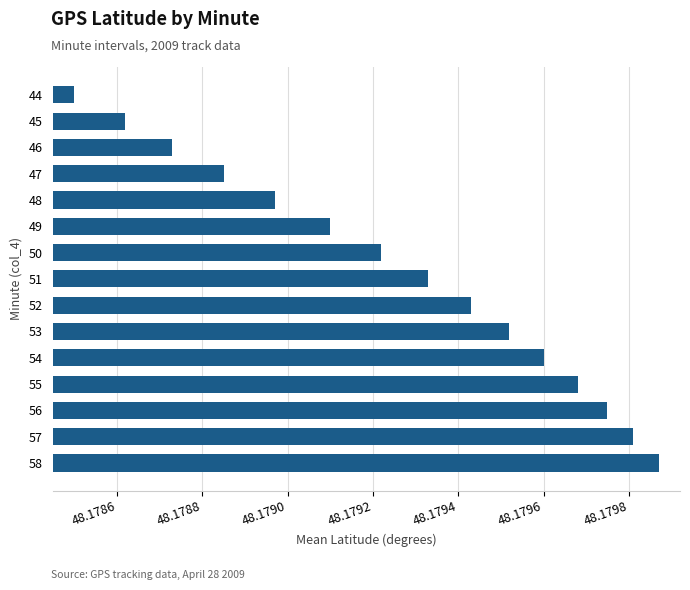

List the labels in order of value, largest first.

58, 57, 56, 55, 54, 53, 52, 51, 50, 49, 48, 47, 46, 45, 44